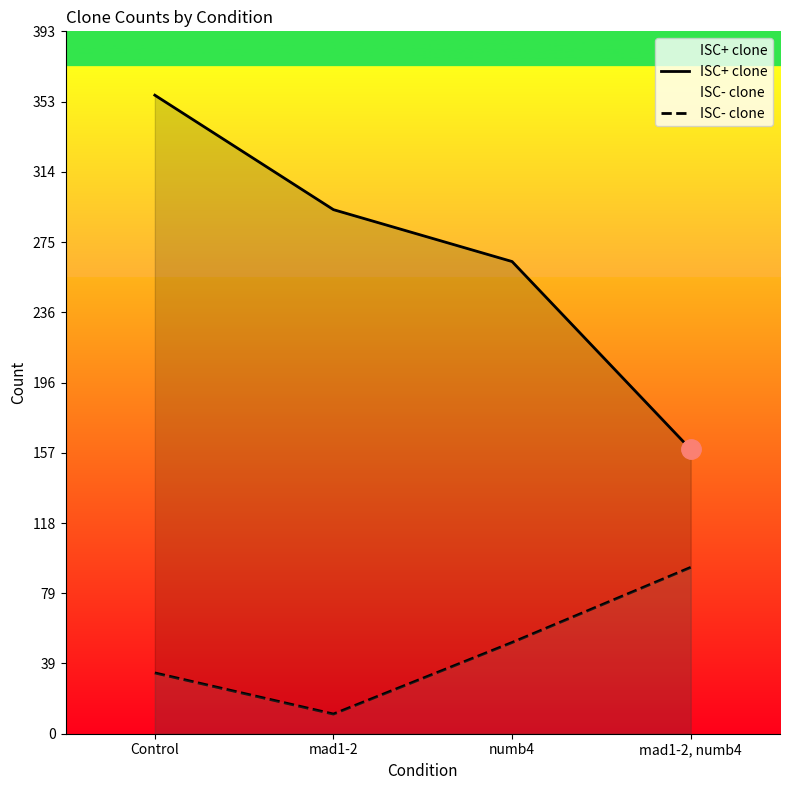

List the labels in order of ISC+ clone value, smallest first.

mad1-2, numb4, numb4, mad1-2, Control